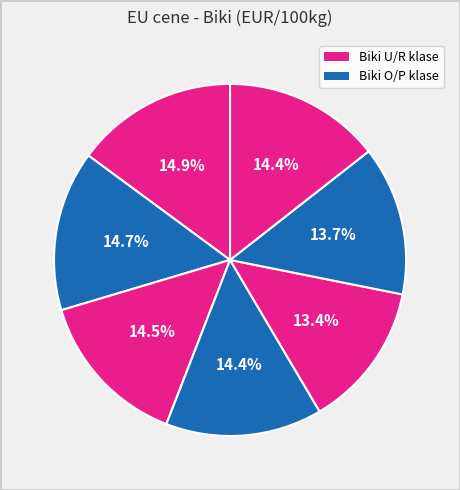

How many slices are in this pie chart?

7